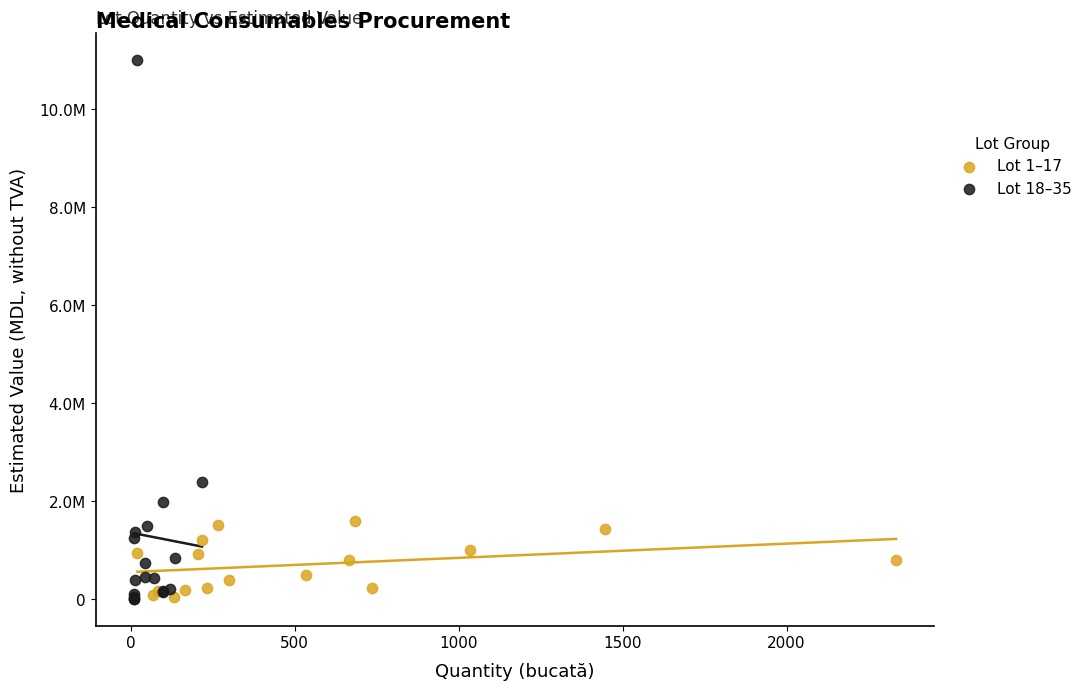

Which series contains the highest Y value?

Lot 18–35